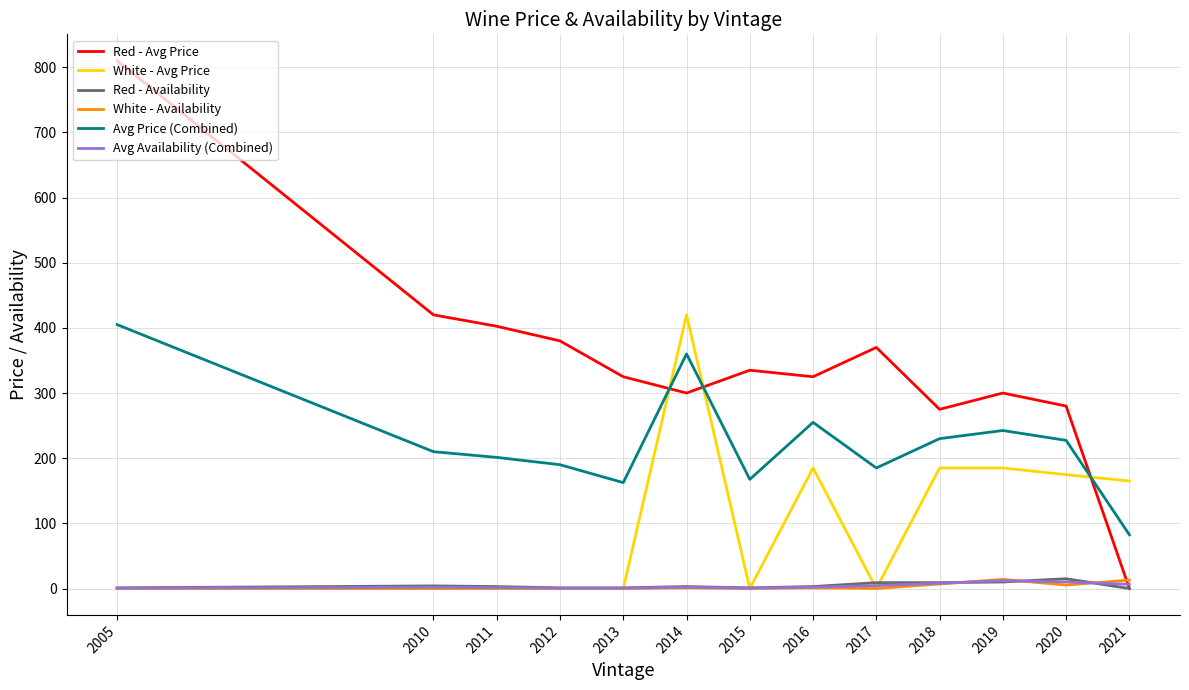

What is the difference between the highest and lowest values at 2011?

402.5